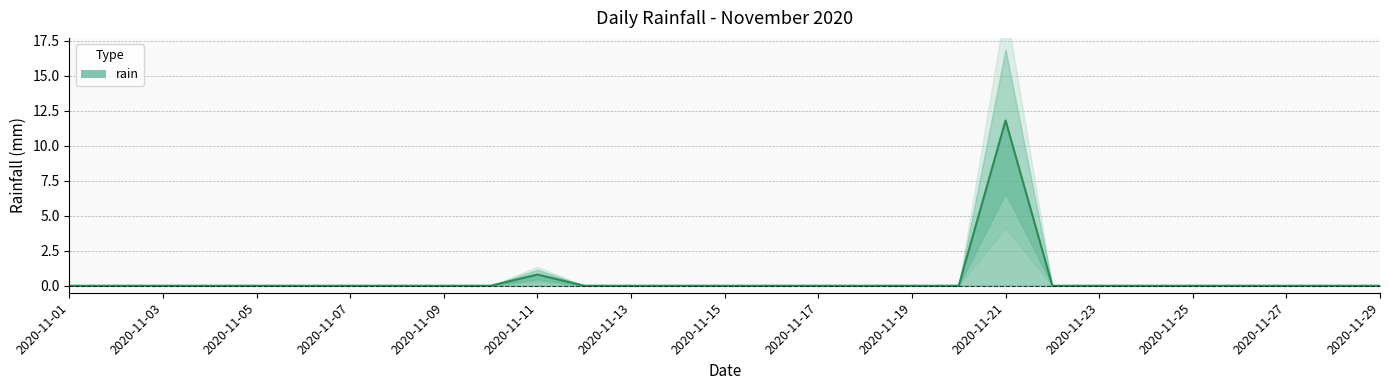

Reading left to right, extract all data points from this chart.

0.0	0.0	0.0	0.0	0.0	0.0	0.0	0.0	0.0	0.0	0.8	0.0	0.0	0.0	0.0	0.0	0.0	0.0	0.0	0.0	11.8	0.0	0.0	0.0	0.0	0.0	0.0	0.0	0.0